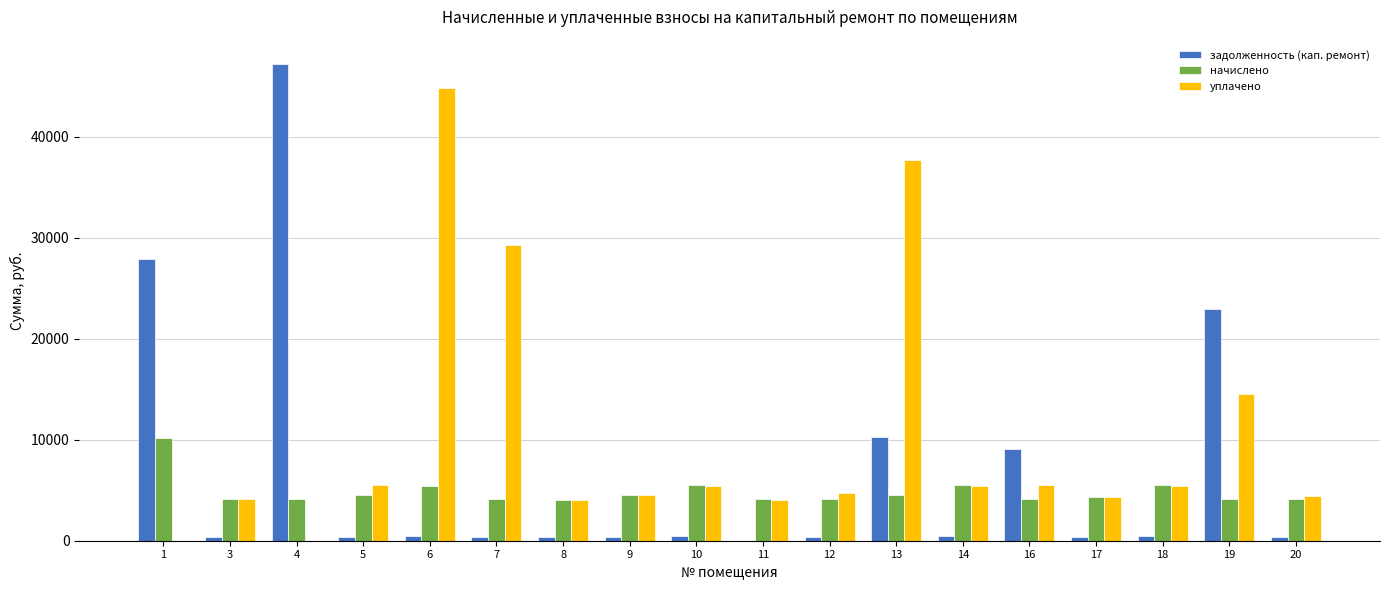

What is the spread (max minus min) of values at 11?

4117.2